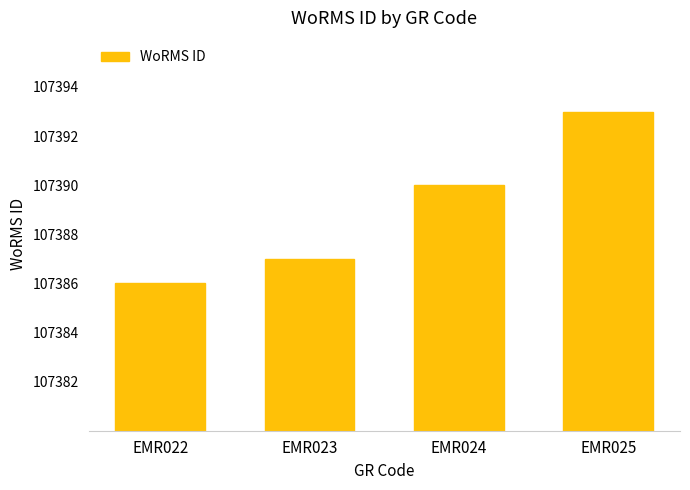

Is it true that the value at EMR025 is 23909?

False